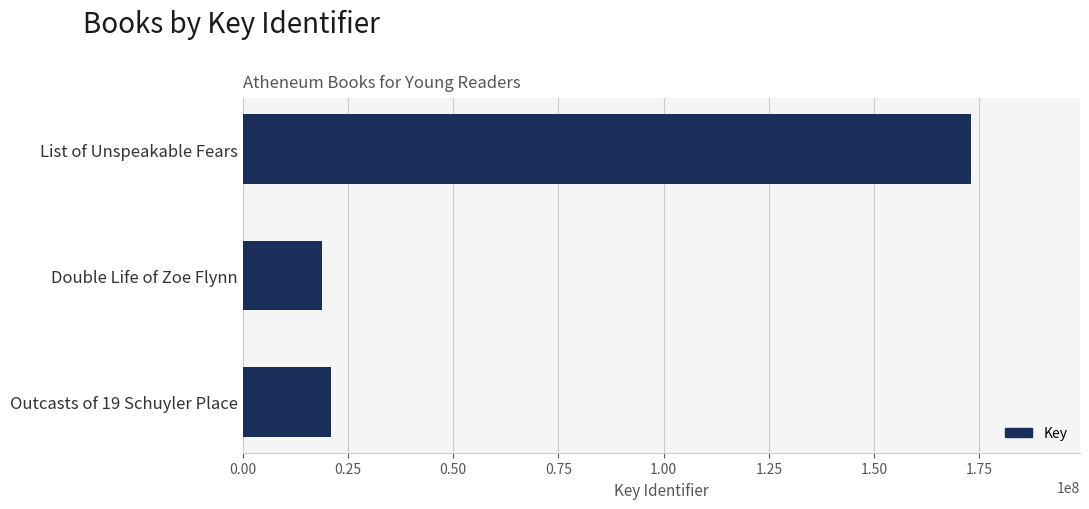

Is it true that the value at Outcasts of 19 Schuyler Place is 20894568?

True